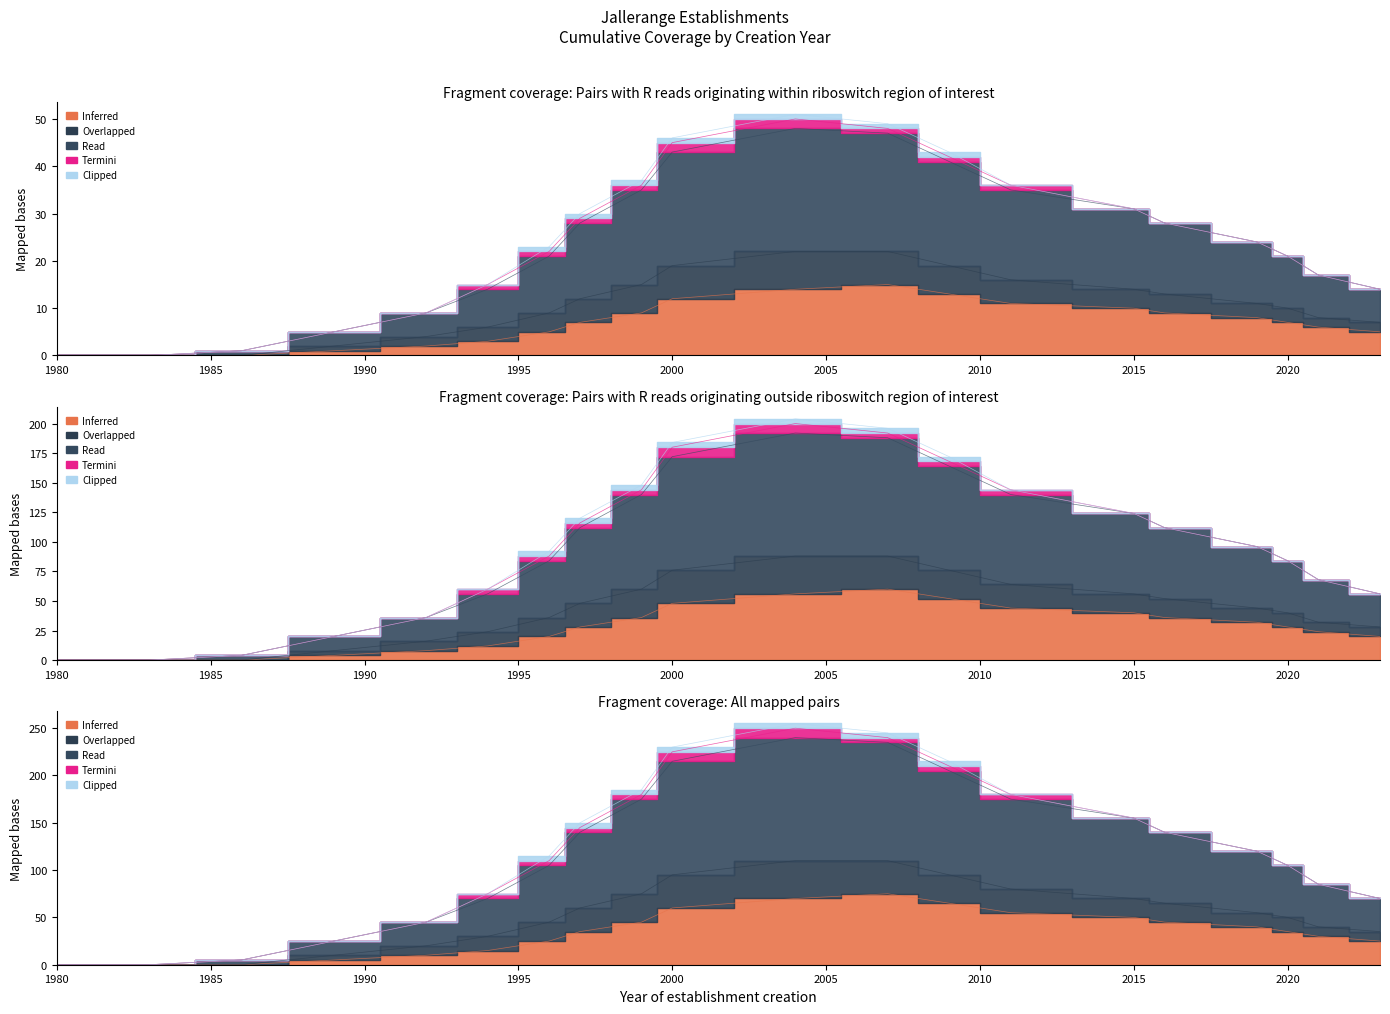

What is the difference between the maximum and minimum values in the Read series?

50